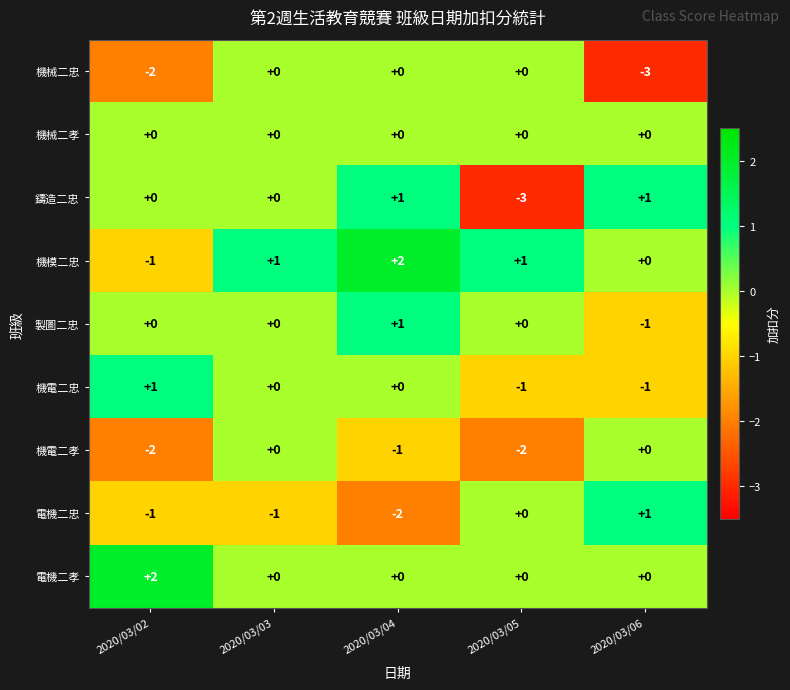

How many distinct data groups are displayed?

9